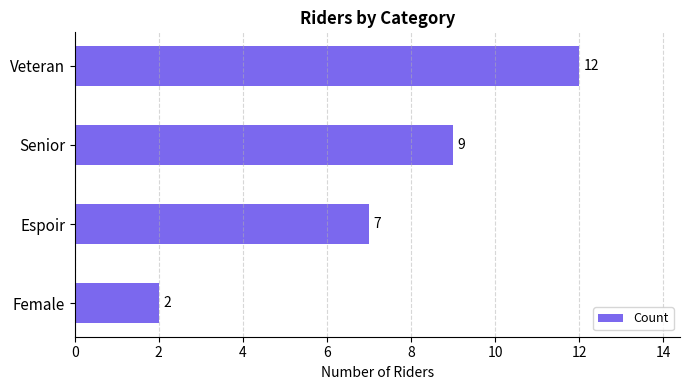

Reading bottom to top, what are all the values shown in this chart?

2	7	9	12